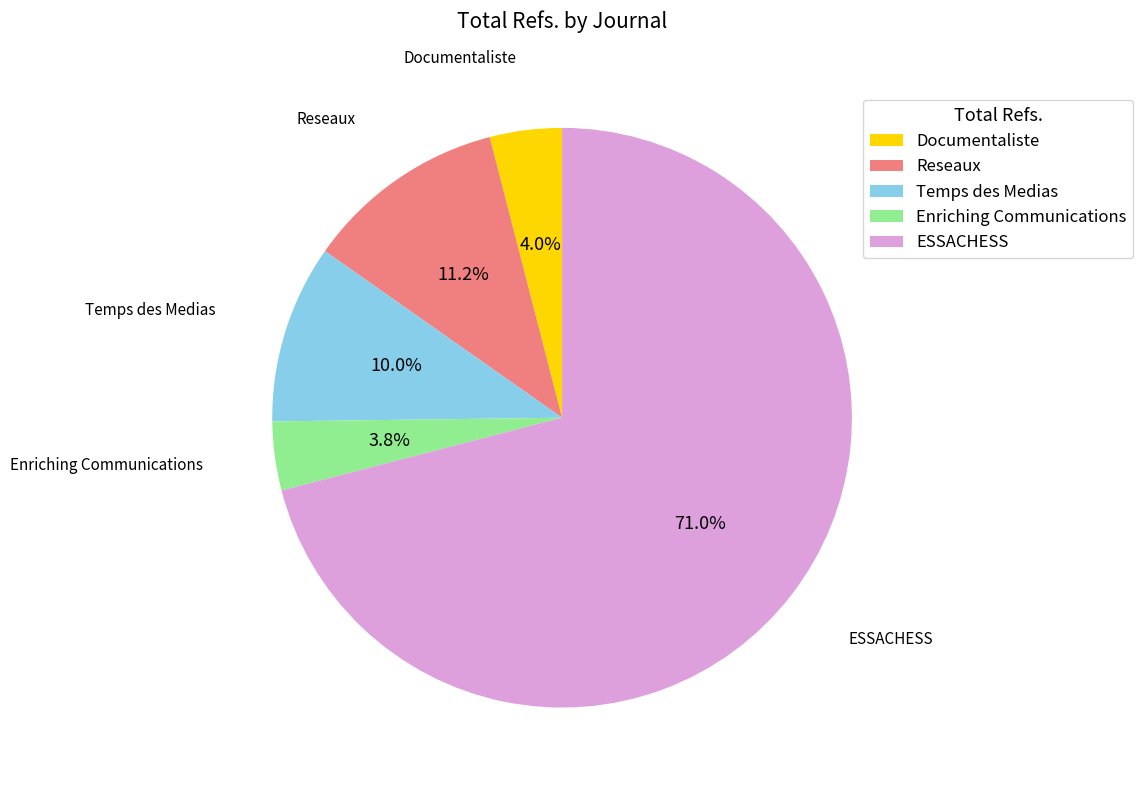

Approximately how many times larger is the value at ESSACHESS compared to Reseaux?

6.3